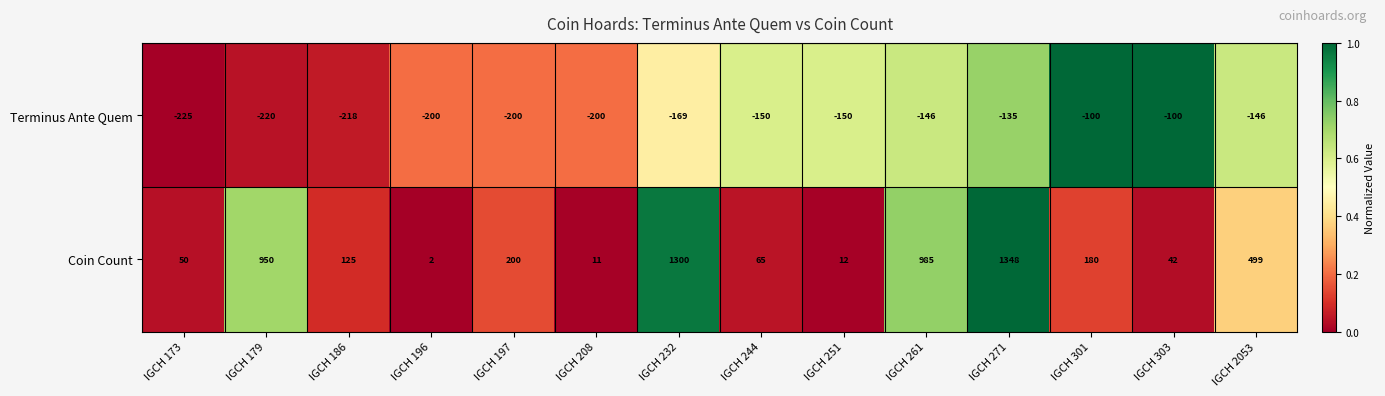

Which category has the highest value across all series?

IGCH 271